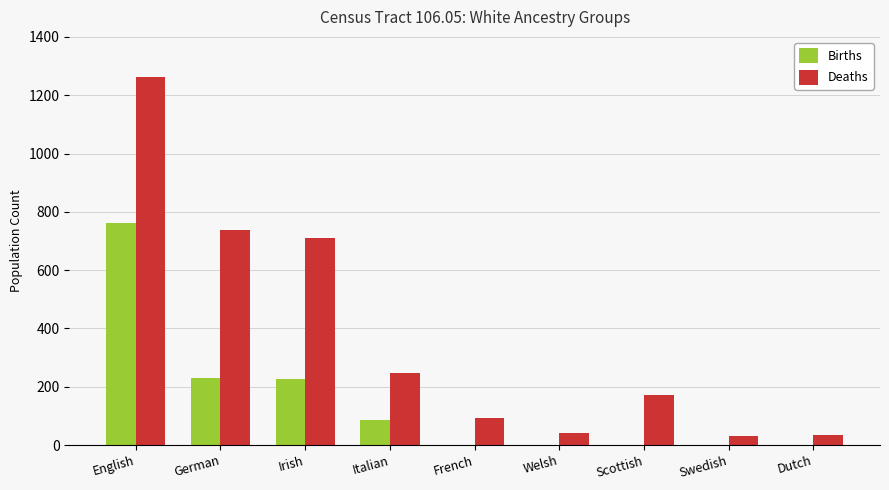

What is the sum of all Births values?

1306